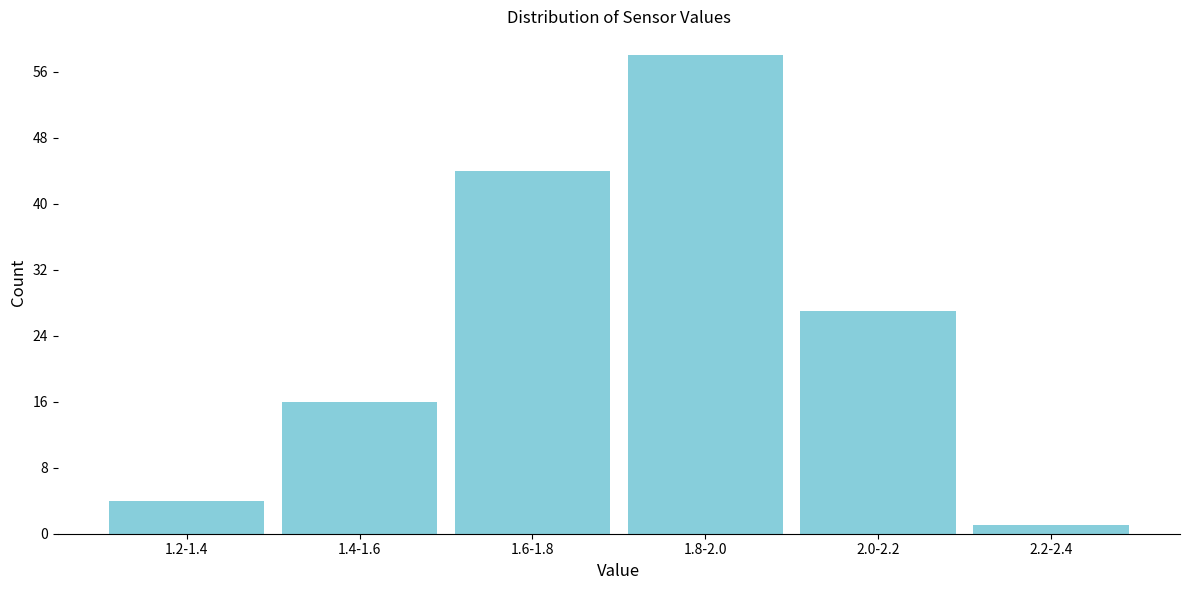

Reading right to left, transcribe all the data shown in this chart.

2.2-2.4=1	2.0-2.2=27	1.8-2.0=58	1.6-1.8=44	1.4-1.6=16	1.2-1.4=4